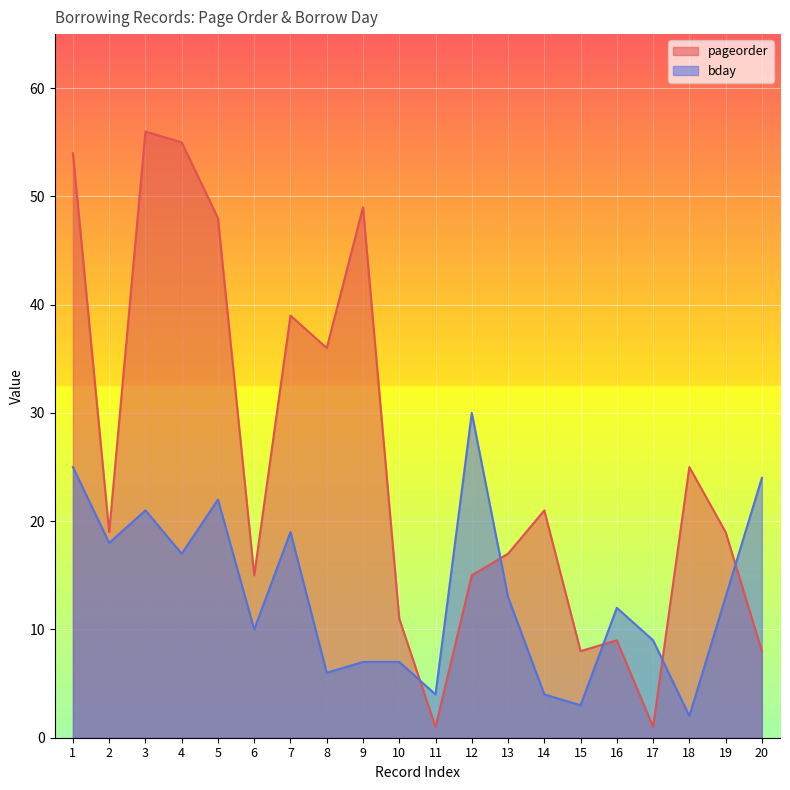

How many categories are shown in the chart?

20